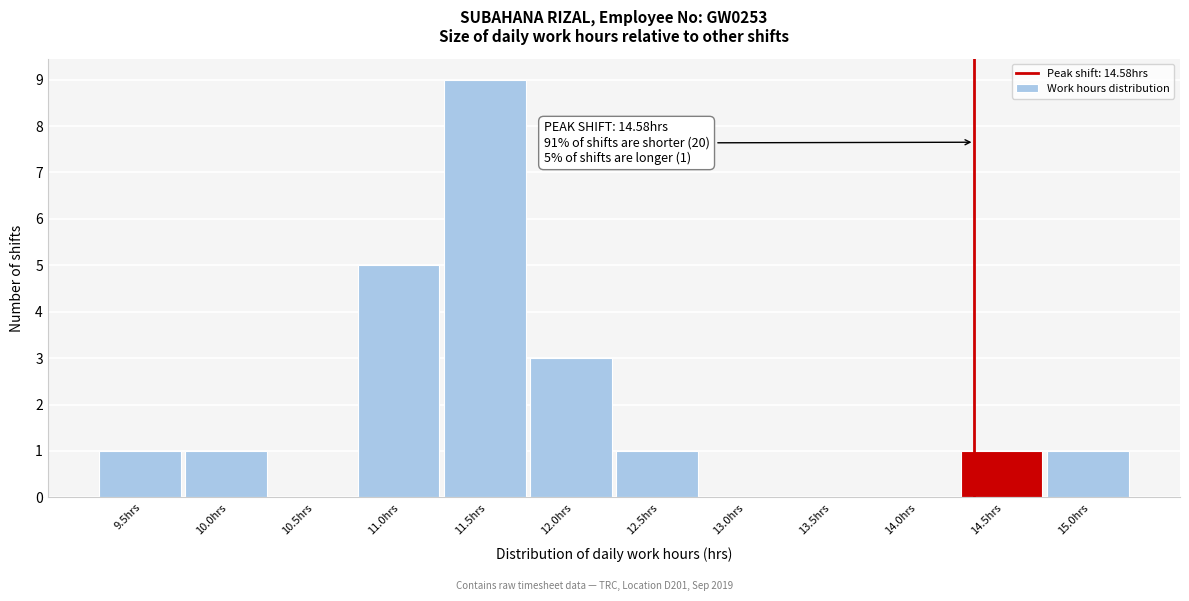

Reading left to right, transcribe all the data shown in this chart.

9.5hrs=1	10.0hrs=1	10.5hrs=0	11.0hrs=5	11.5hrs=9	12.0hrs=3	12.5hrs=1	13.0hrs=0	13.5hrs=0	14.0hrs=0	14.5hrs=1	15.0hrs=1